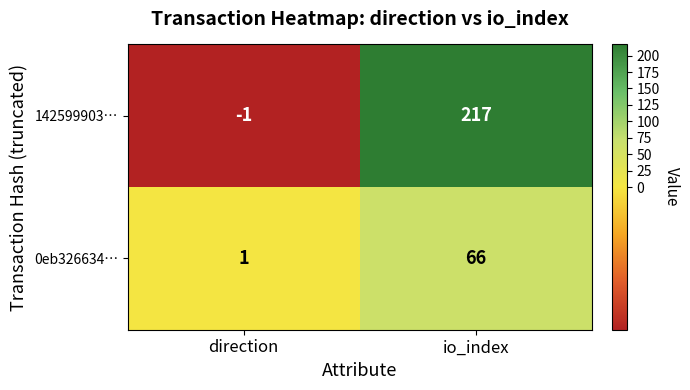

Which category has the lowest value across all series?

direction